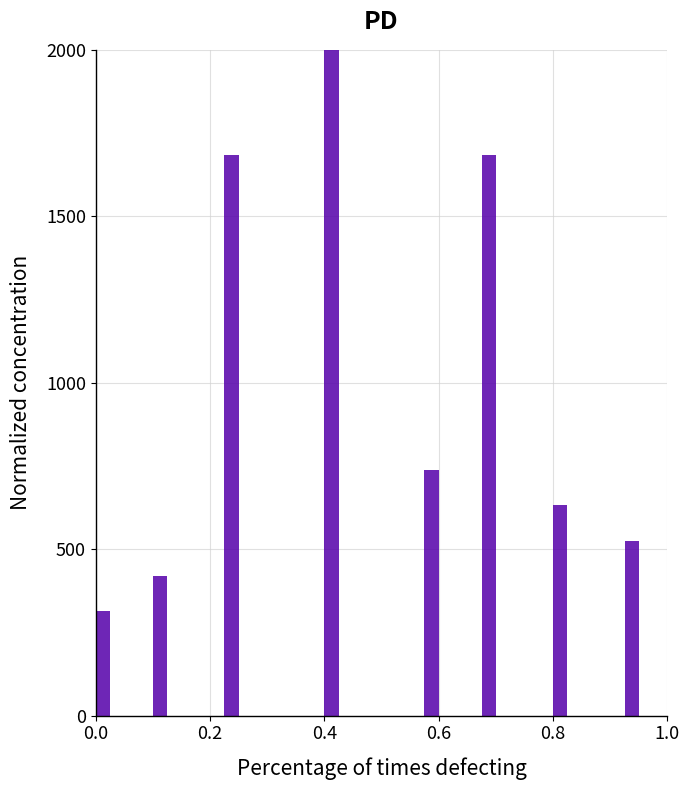

Read against the x-axis, roughly where is the centre of the tallest bar?

0.42